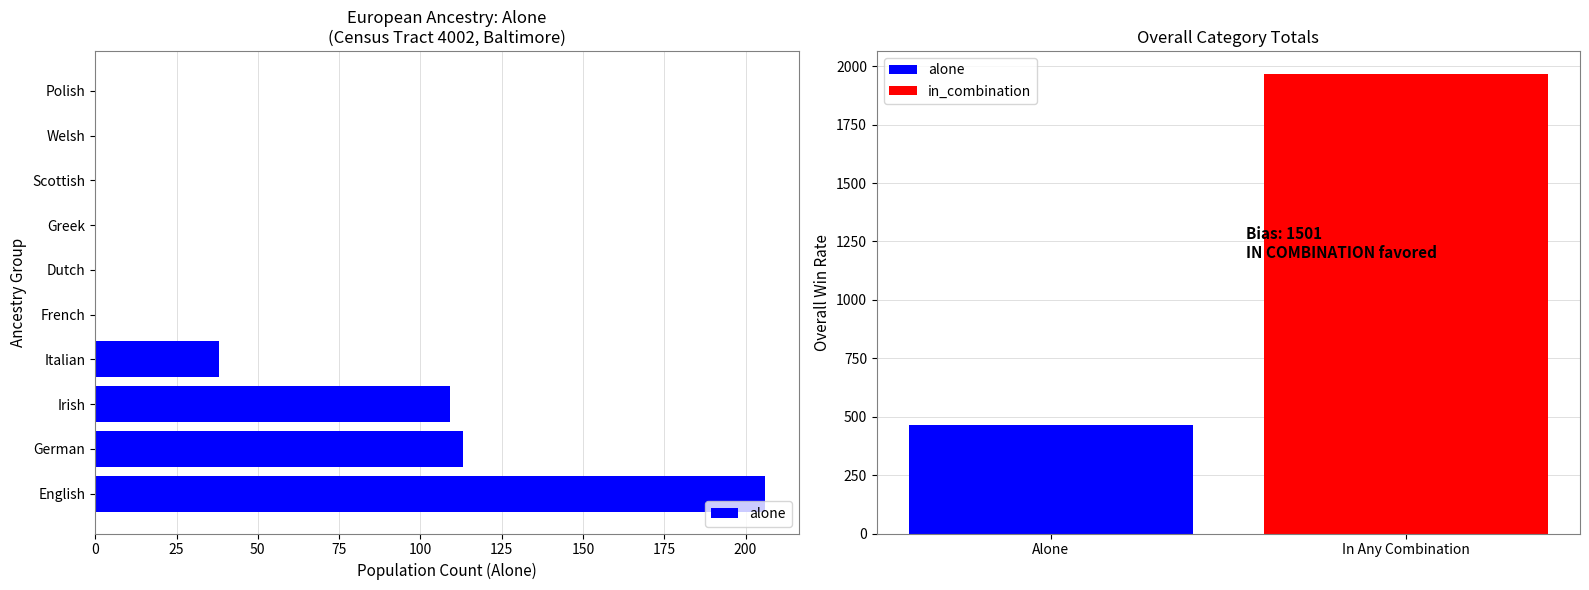

Count the number of values greater than 0.

4